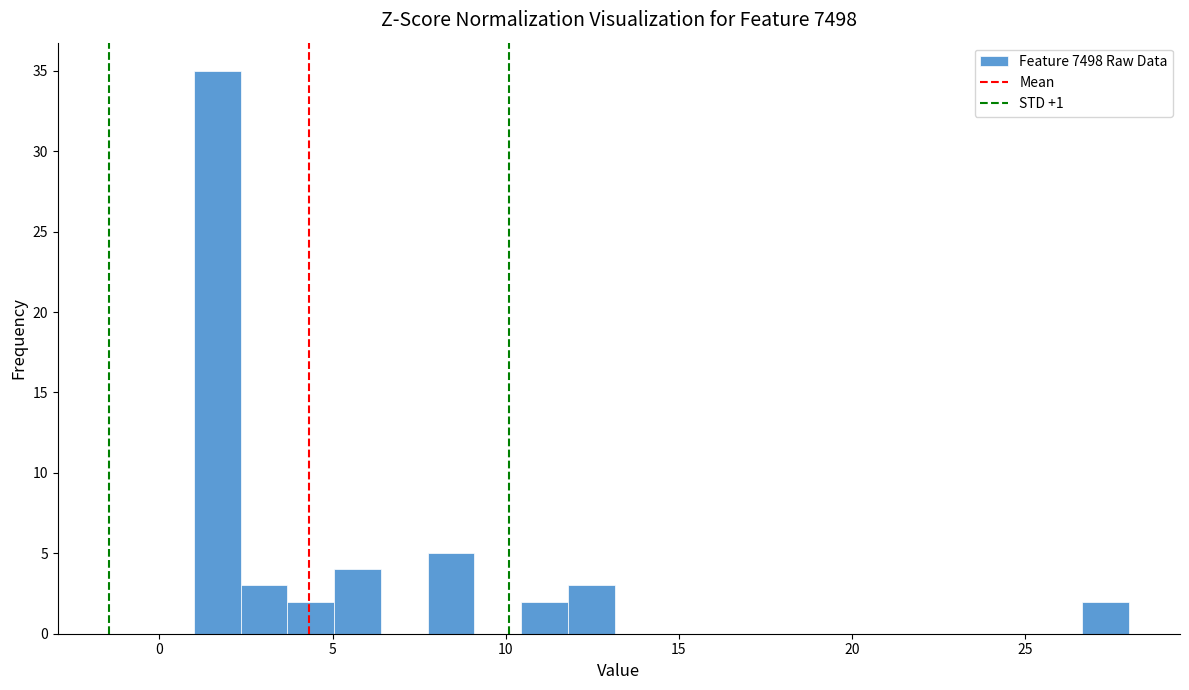

Around what value on the x-axis is the tallest bar? Give the approximate position of its centre, as read against the axis.

1.5